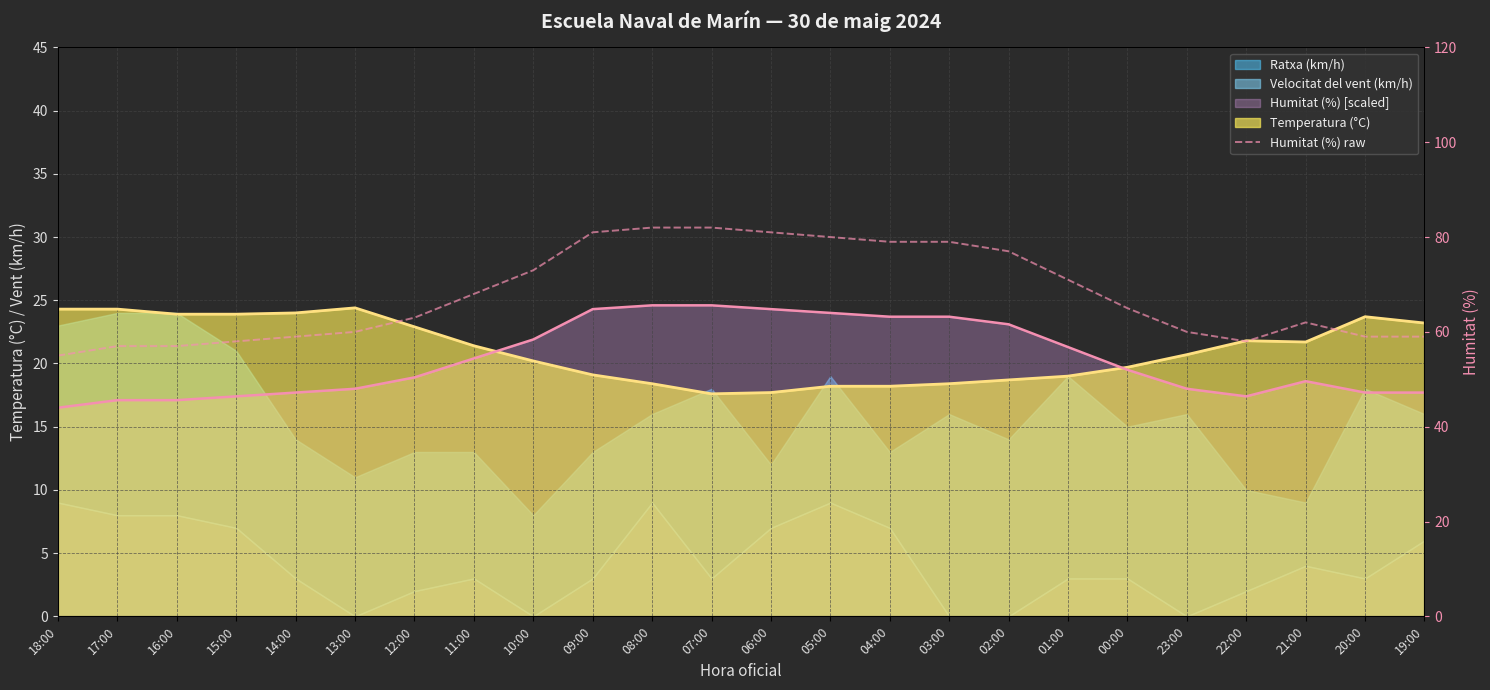

Is it true that the value at 07:00 is 82?

True